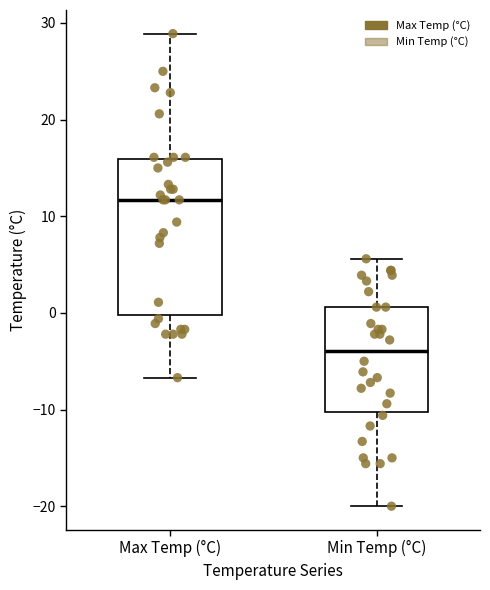

Reading left to right, transcribe this box plot: for each box, give where its median line is, the range the box spans, and where its two whiskers end, as read against the y-axis. The values are not printed on the chart, so give them approximately, as read against the axis.

Max Temp (°C): median 12, box 0 to 16, whiskers -7 to 29
Min Temp (°C): median -4, box -10 to 1, whiskers -20 to 6